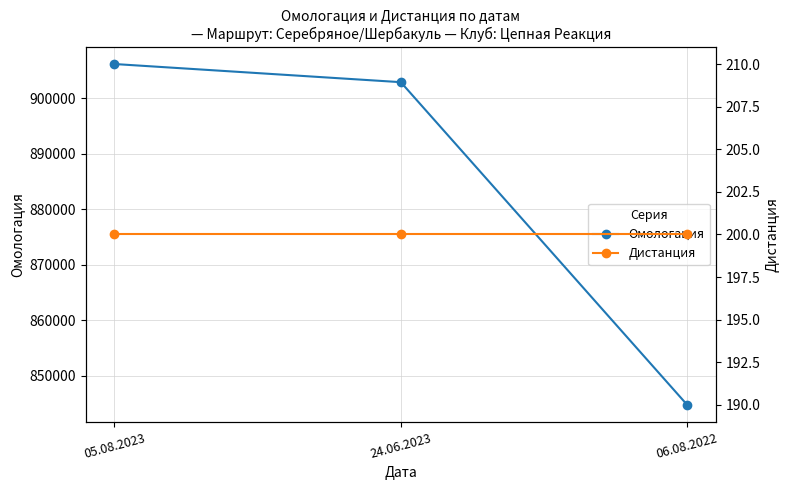

What is the minimum value shown in the chart?

200